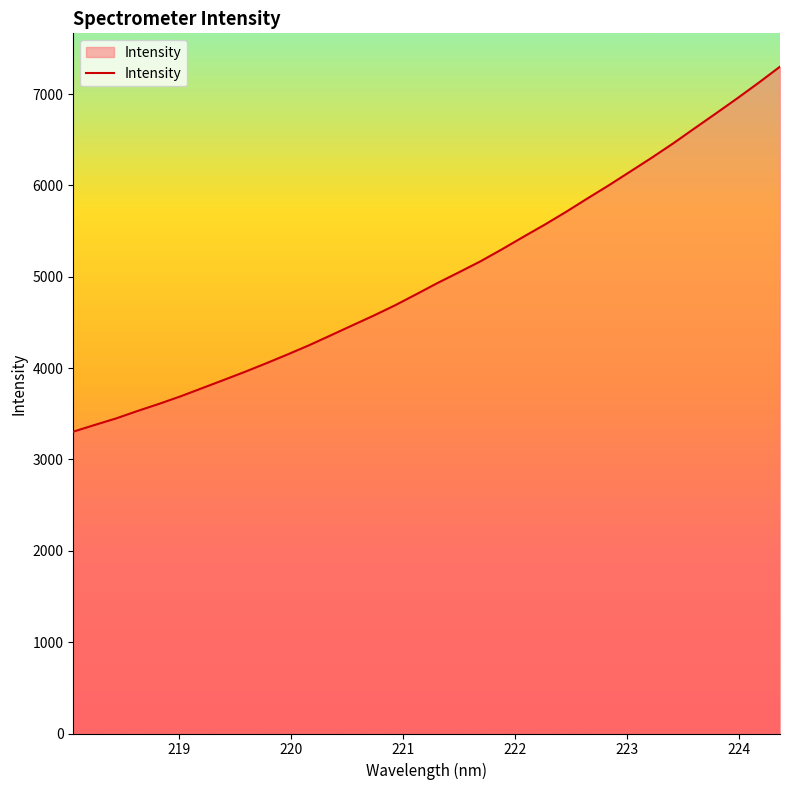

What is the smallest value displayed?

3304.4